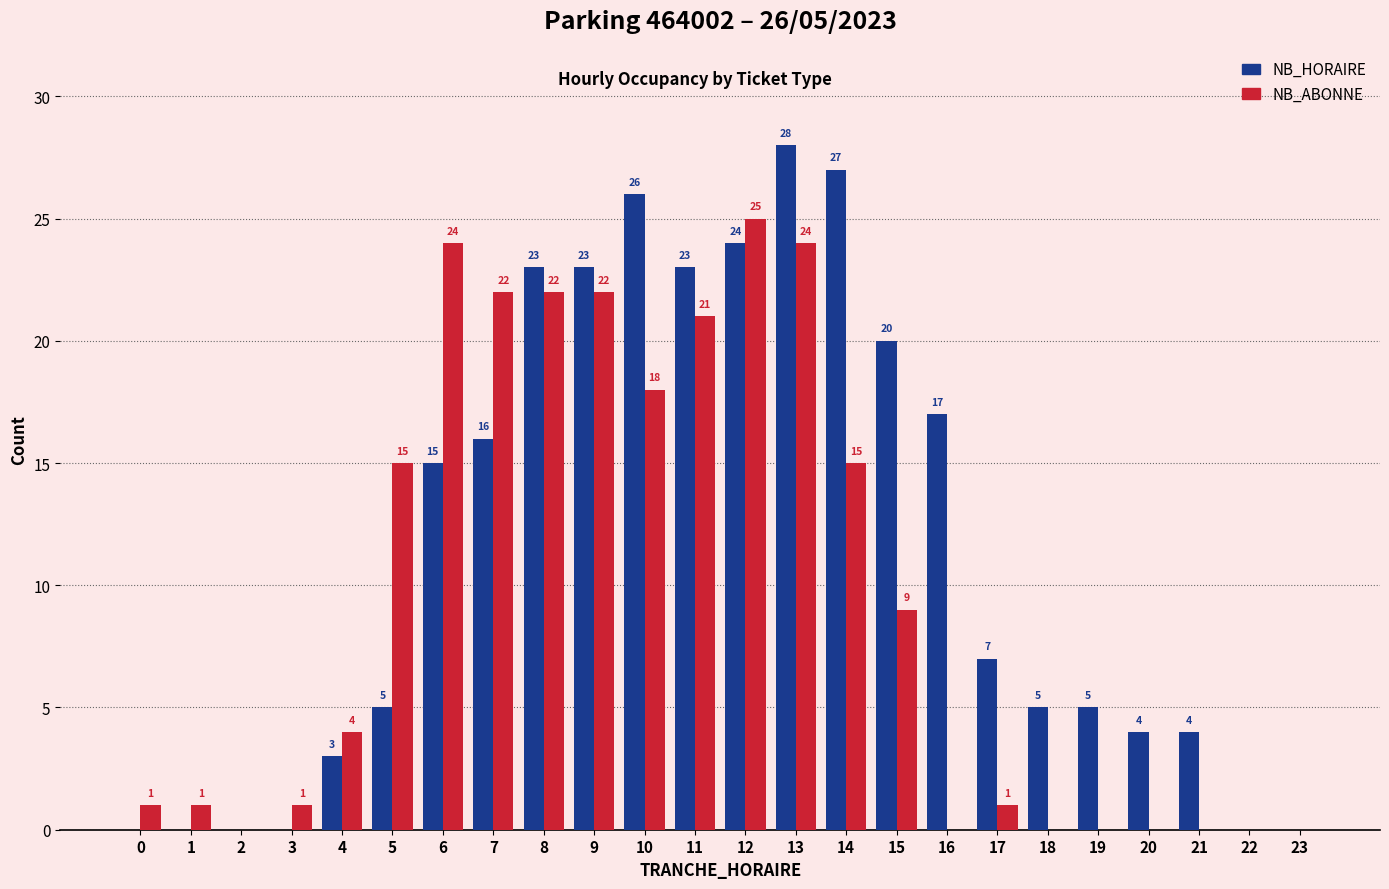

The NB_ABONNE series shows 0 at 17. True or false?

False